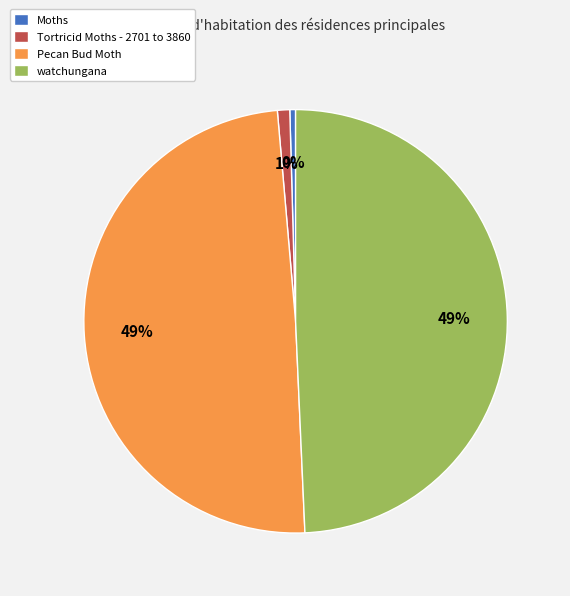

To the nearest percent, what portion does watchungana represent?

49%